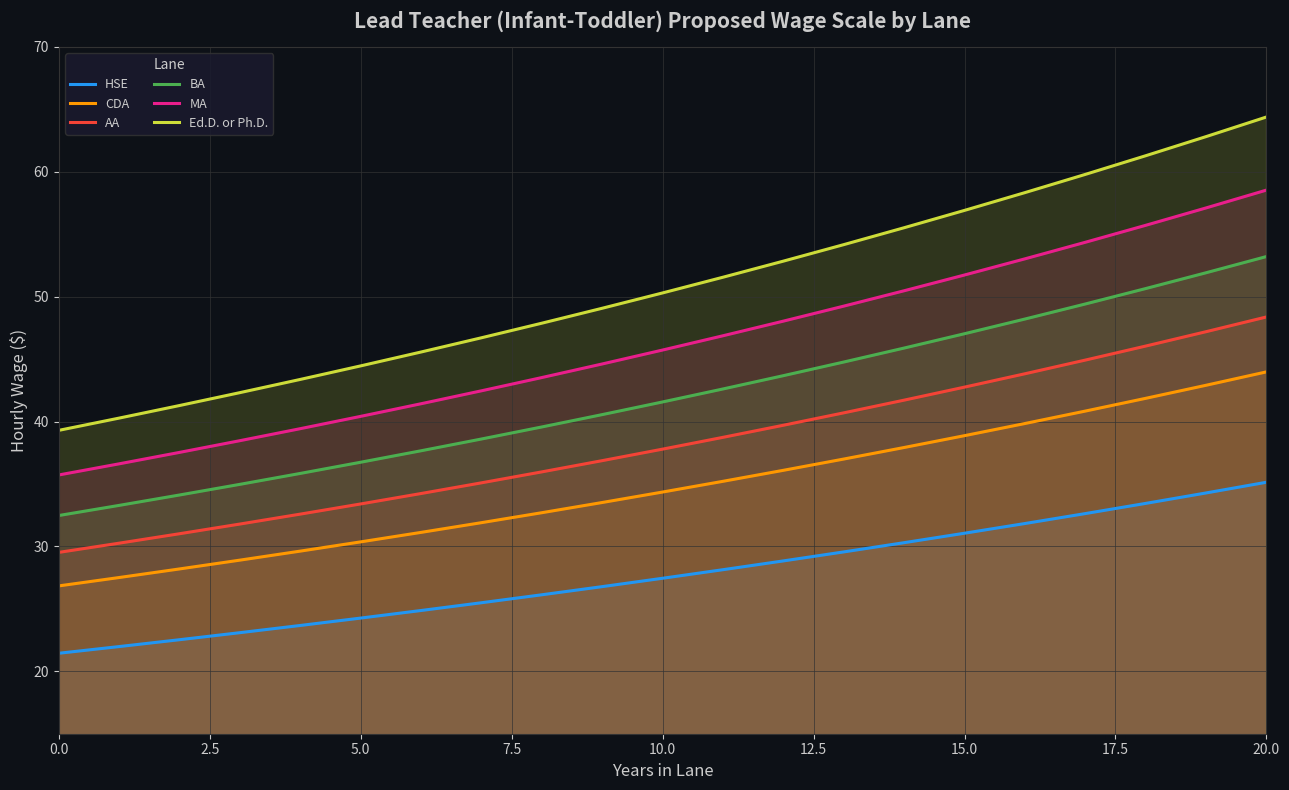

The value of HSE at 17 is 19.3. True or false?

False